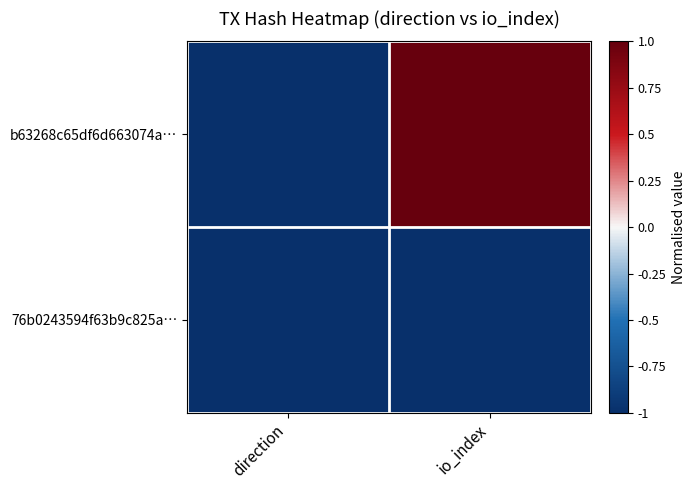

Which label corresponds to the smallest value in the chart?

direction